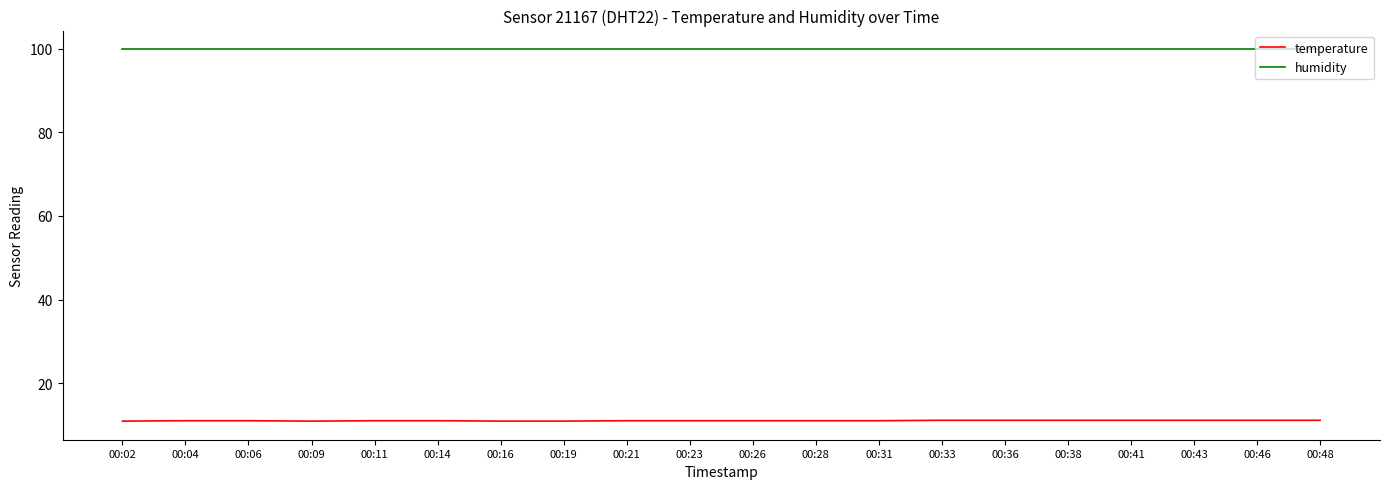

At 00:26, list the series in order from largest to smallest.

humidity, temperature